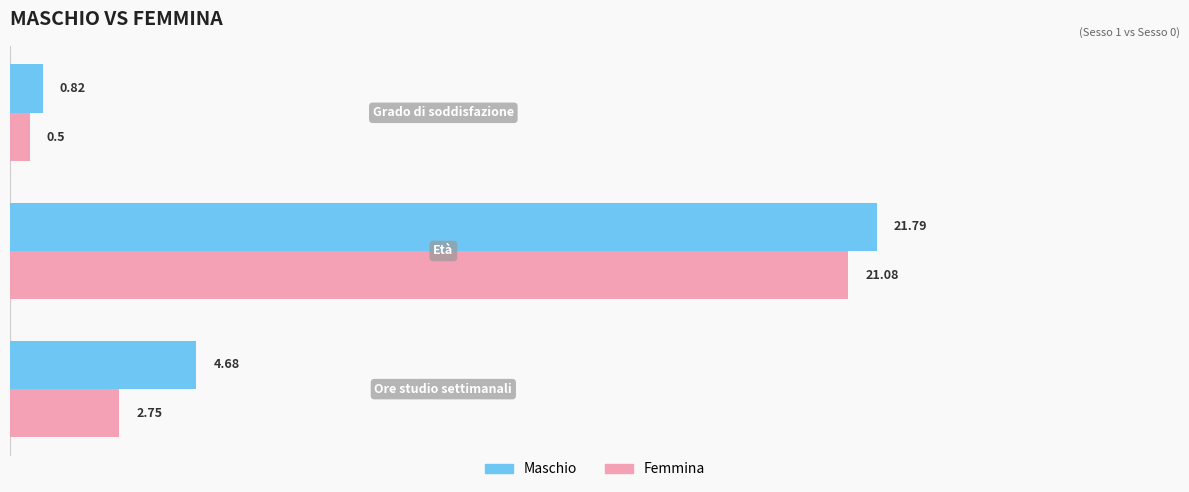

Rank the series by their maximum value, from highest to lowest.

Maschio, Femmina